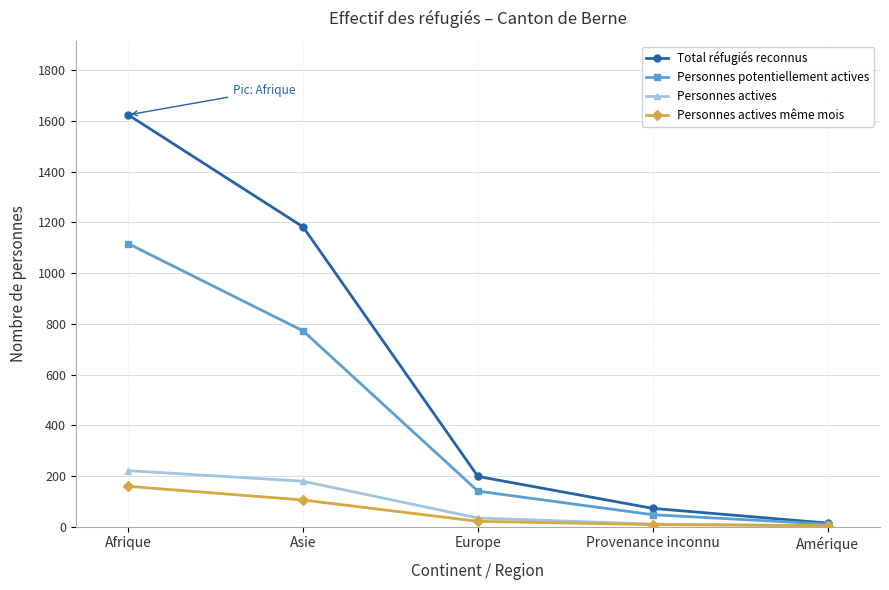

What is the sum of all Total réfugiés reconnus values?

3090